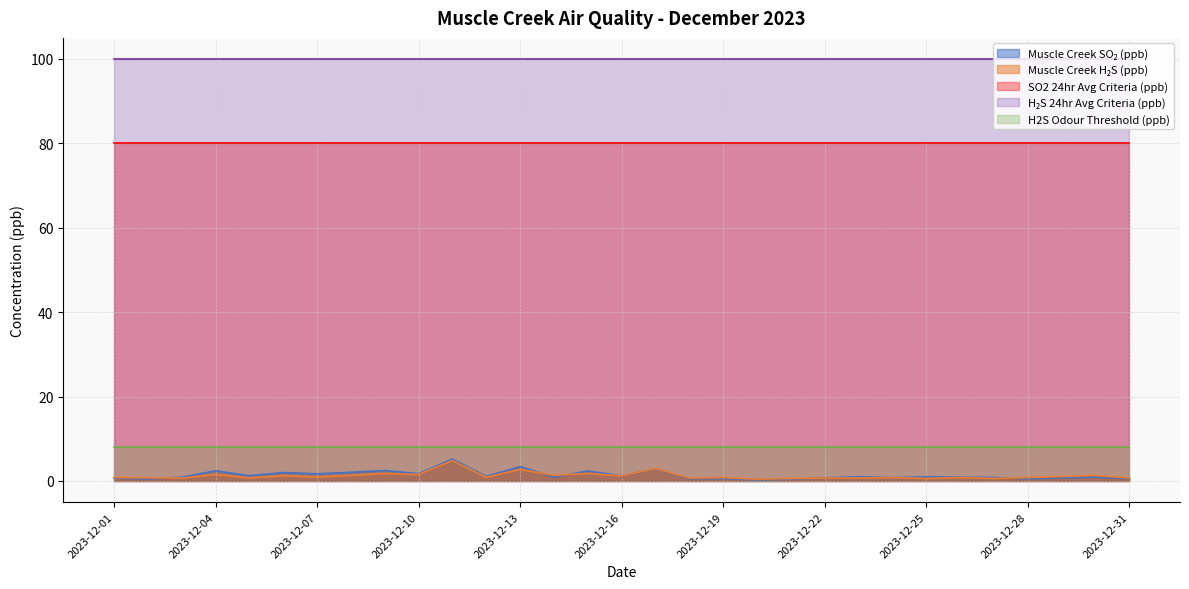

True or false: H2S Odour Threshold (ppb) and SO2 24hr Avg Criteria (ppb) cross at least once.

False